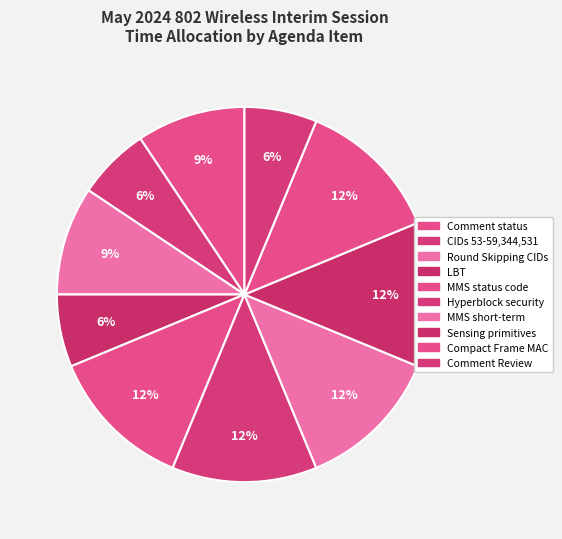

Does any single category account for the majority?

No